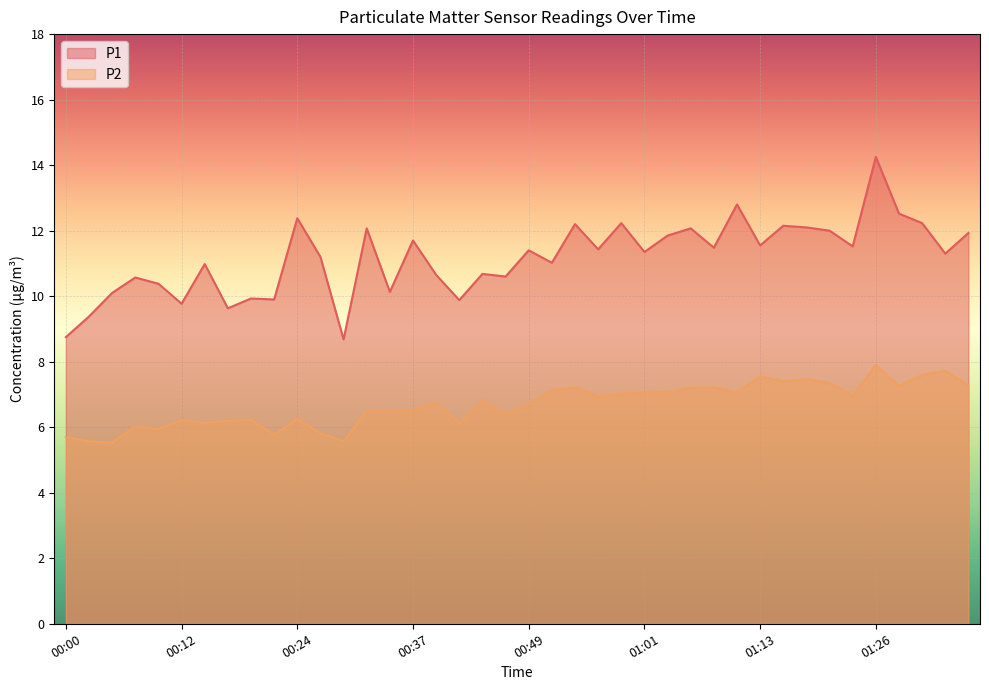

How many values in the P1 series are below 11?

16